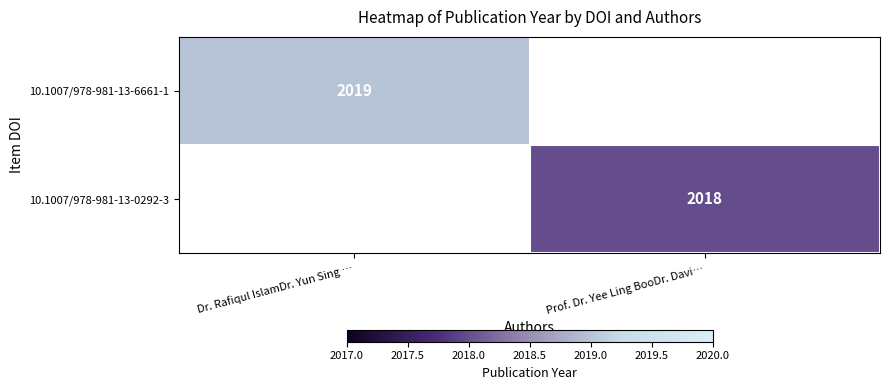

The value of 10.1007/978-981-13-0292-3 at Prof. Dr. Yee Ling BooDr. Davi… is 517. True or false?

False